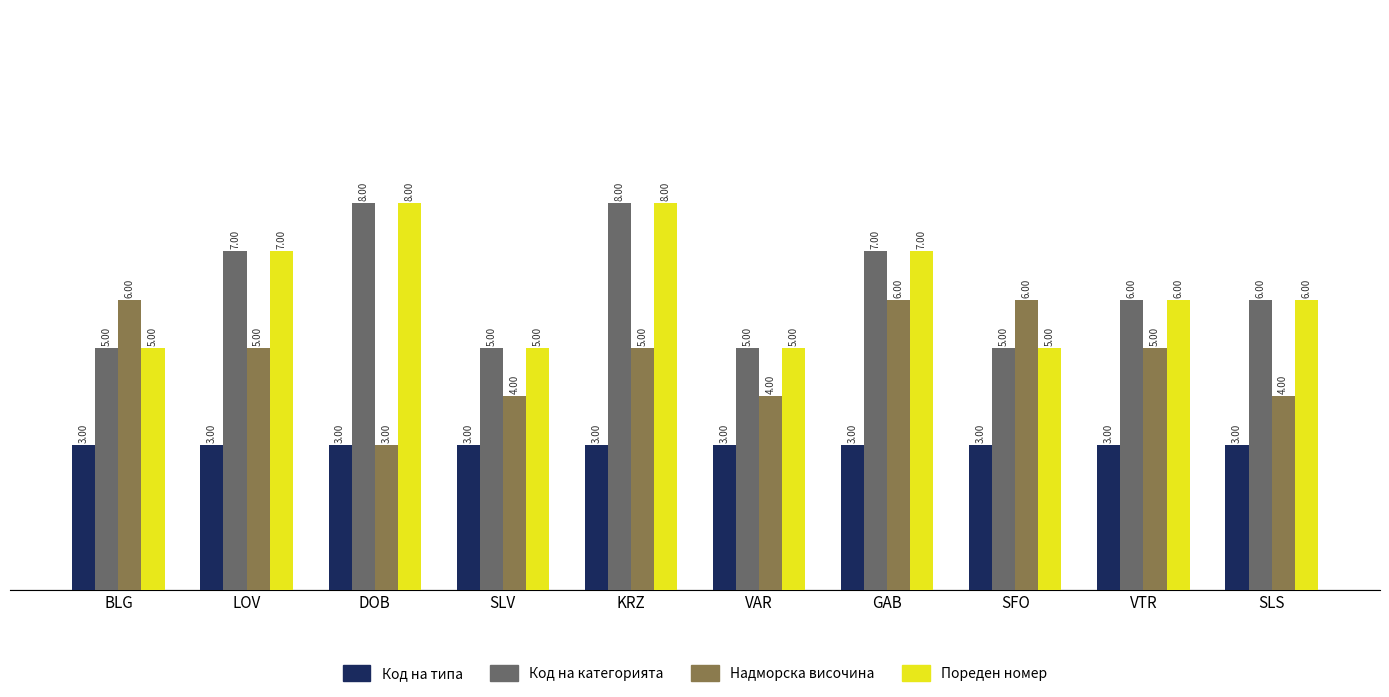

Is the value of Пореден номер at SFO greater than the value of Код на типа at KRZ?

Yes